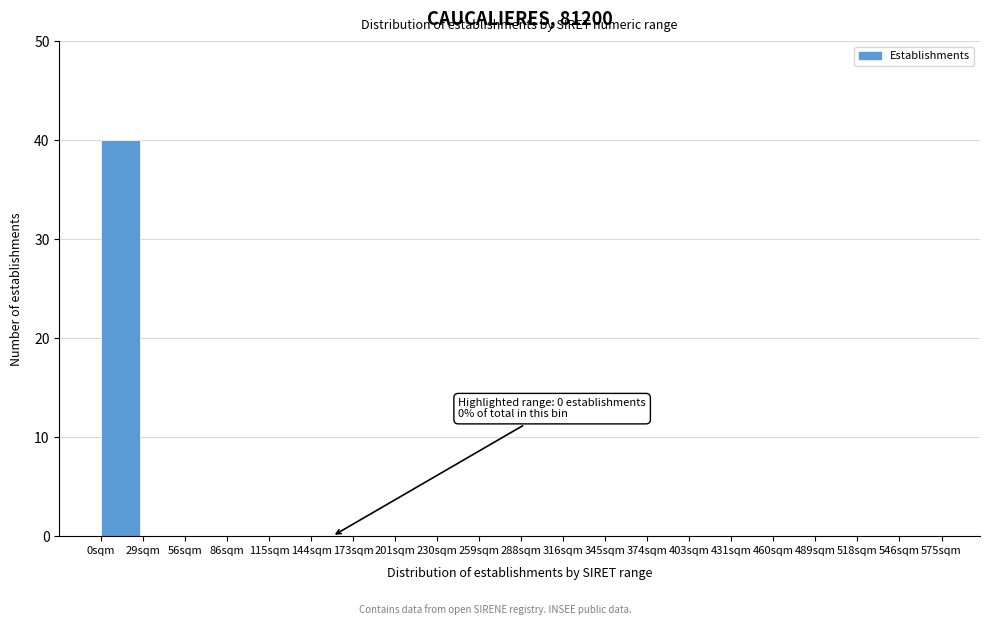

Which range on the x-axis has the tallest bar?

0 to 30